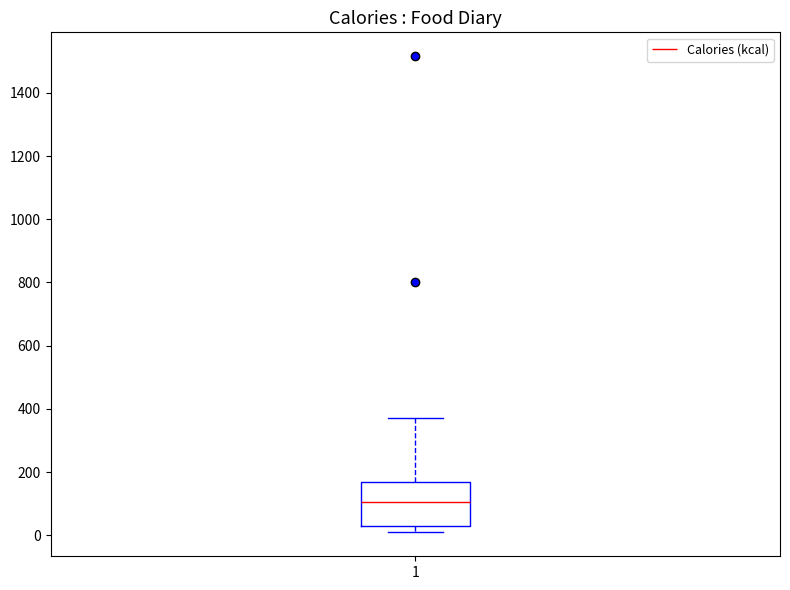

Where does the lower whisker of the box at x = 1 end on the y-axis? The values are not printed on the chart, so give them approximately, as read against the axis.

0